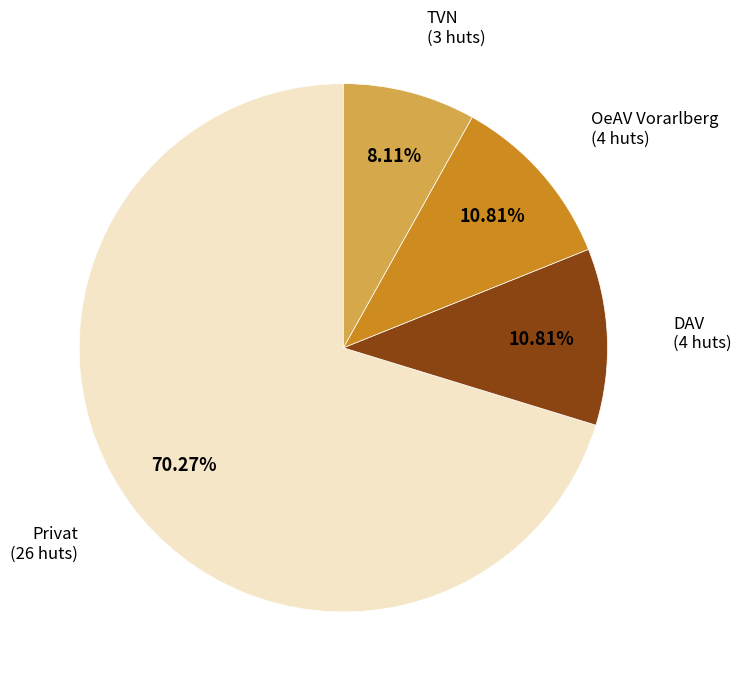

Is there a majority slice in this chart?

Yes